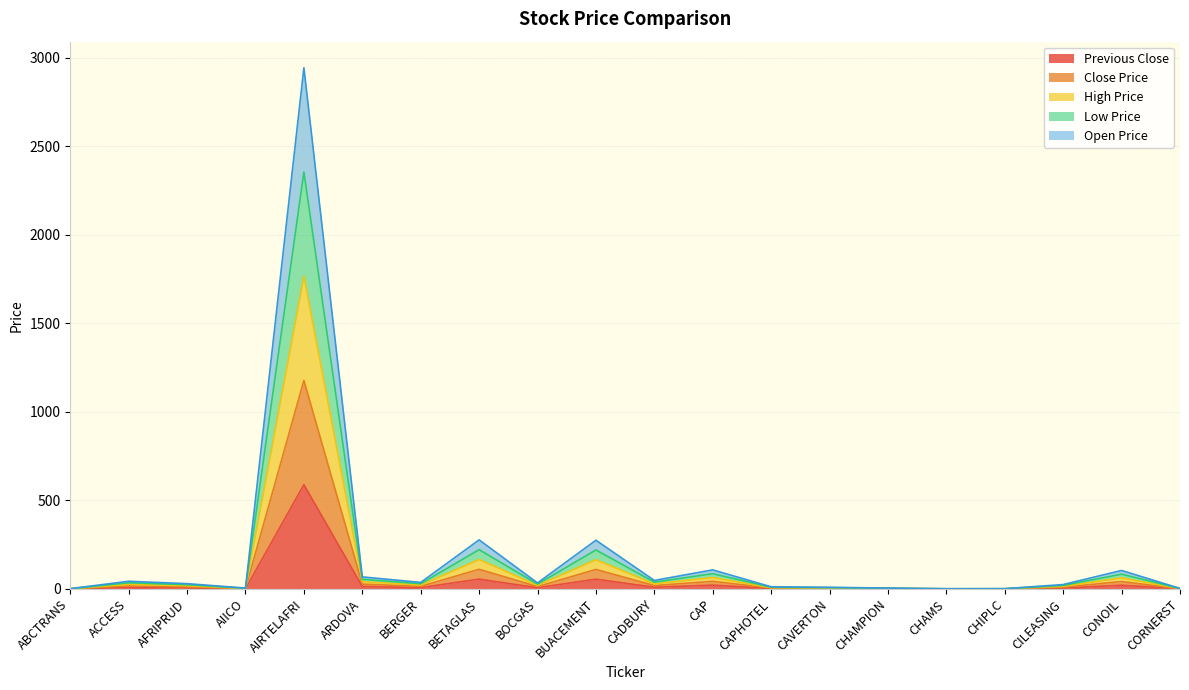

What is the label of the 17th point from the right?

AIICO